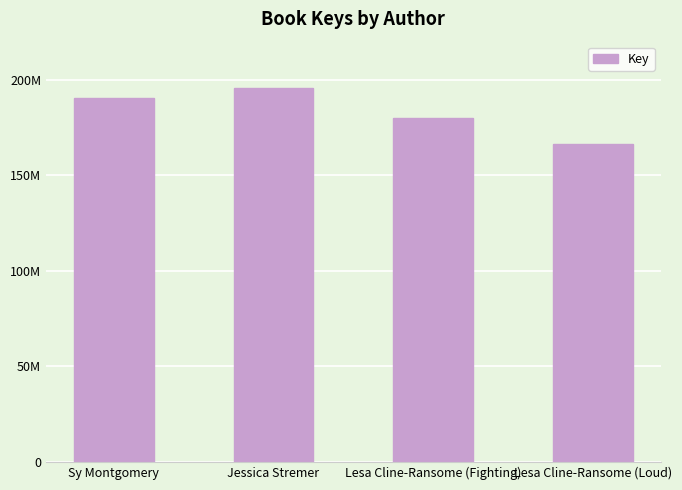

Are the bars horizontal?

No